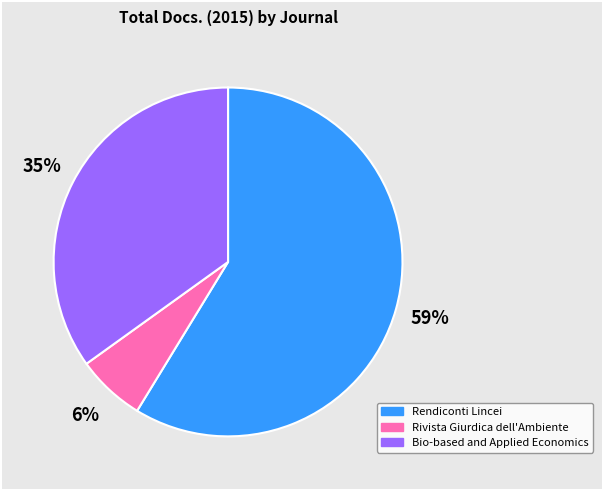

Is it true that Rendiconti Lincei is 59% of the pie?

True